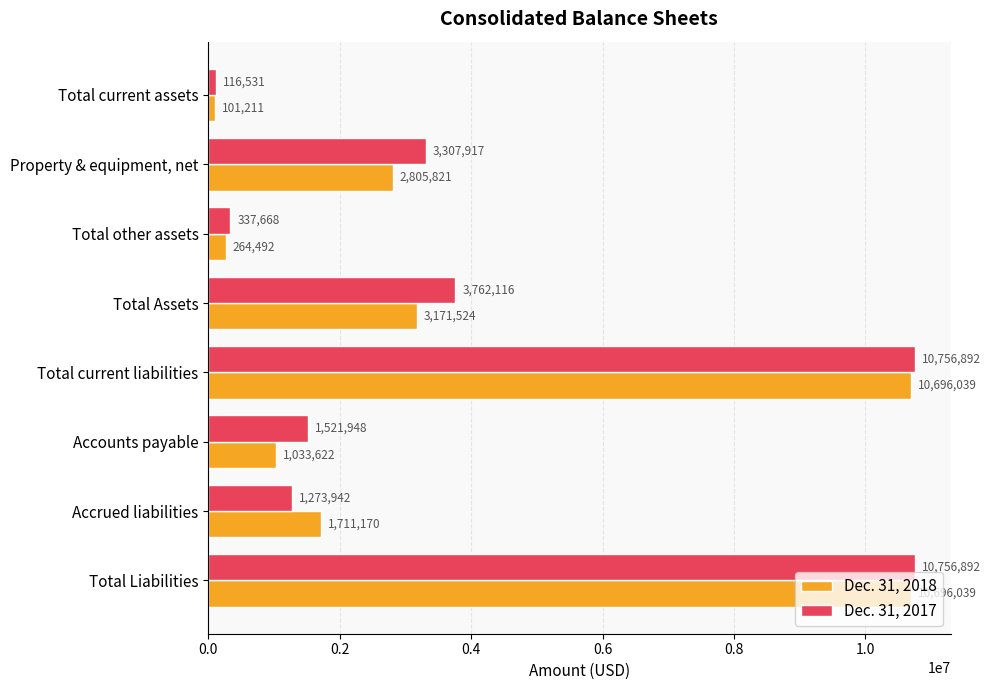

What is the maximum value shown in the chart?

10756892